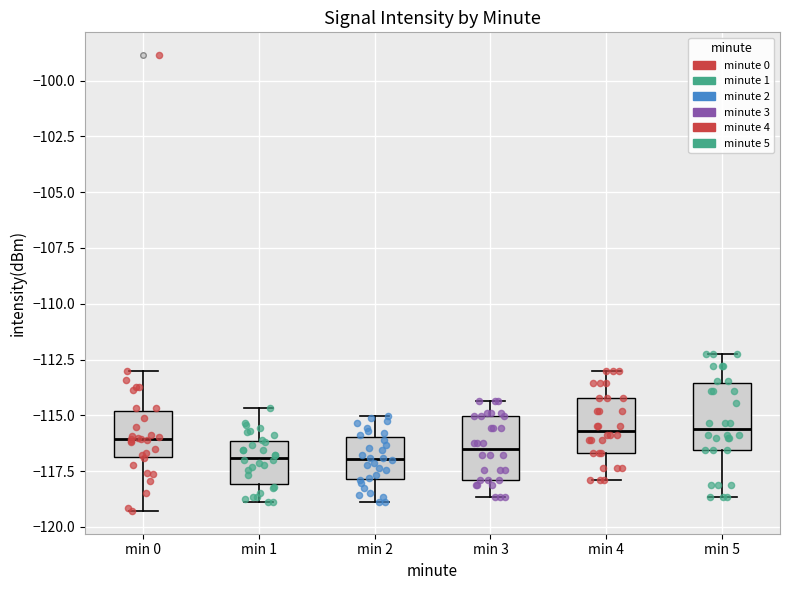

Reading left to right, transcribe this box plot: for each box, give where its median line is, the range the box spans, and where its two whiskers end, as read against the y-axis. The values are not printed on the chart, so give them approximately, as read against the axis.

min 0: median -116.0, box -117.0 to -115.0, whiskers -119.5 to -113.0
min 1: median -117.0, box -118.0 to -116.0, whiskers -119.0 to -114.5
min 2: median -117.0, box -118.0 to -116.0, whiskers -119.0 to -115.0
min 3: median -116.5, box -118.0 to -115.0, whiskers -118.5 to -114.5
min 4: median -115.5, box -116.5 to -114.0, whiskers -118.0 to -113.0
min 5: median -115.5, box -116.5 to -113.5, whiskers -118.5 to -112.0